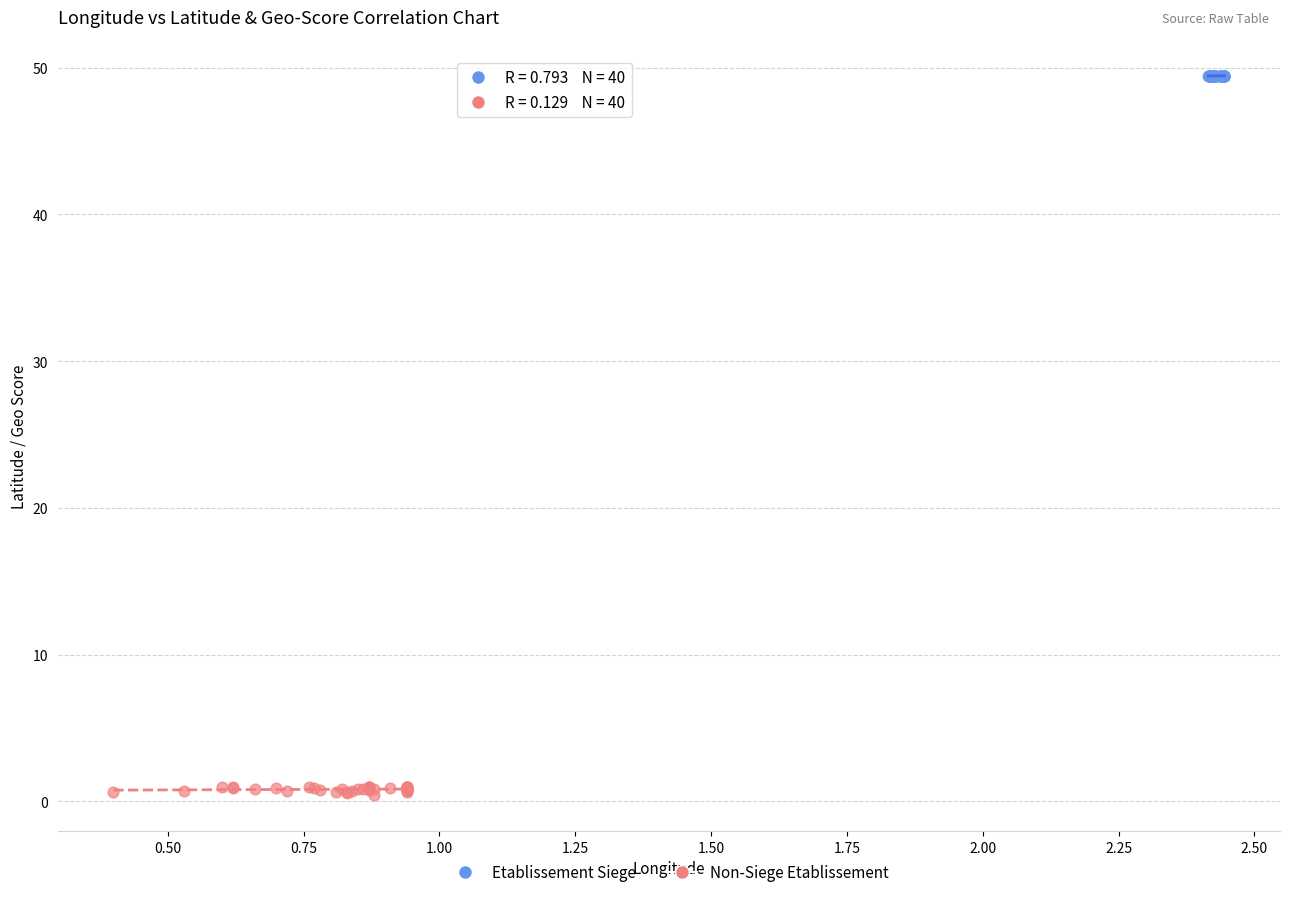

Which series reaches the maximum Y coordinate?

Etablissement Siege